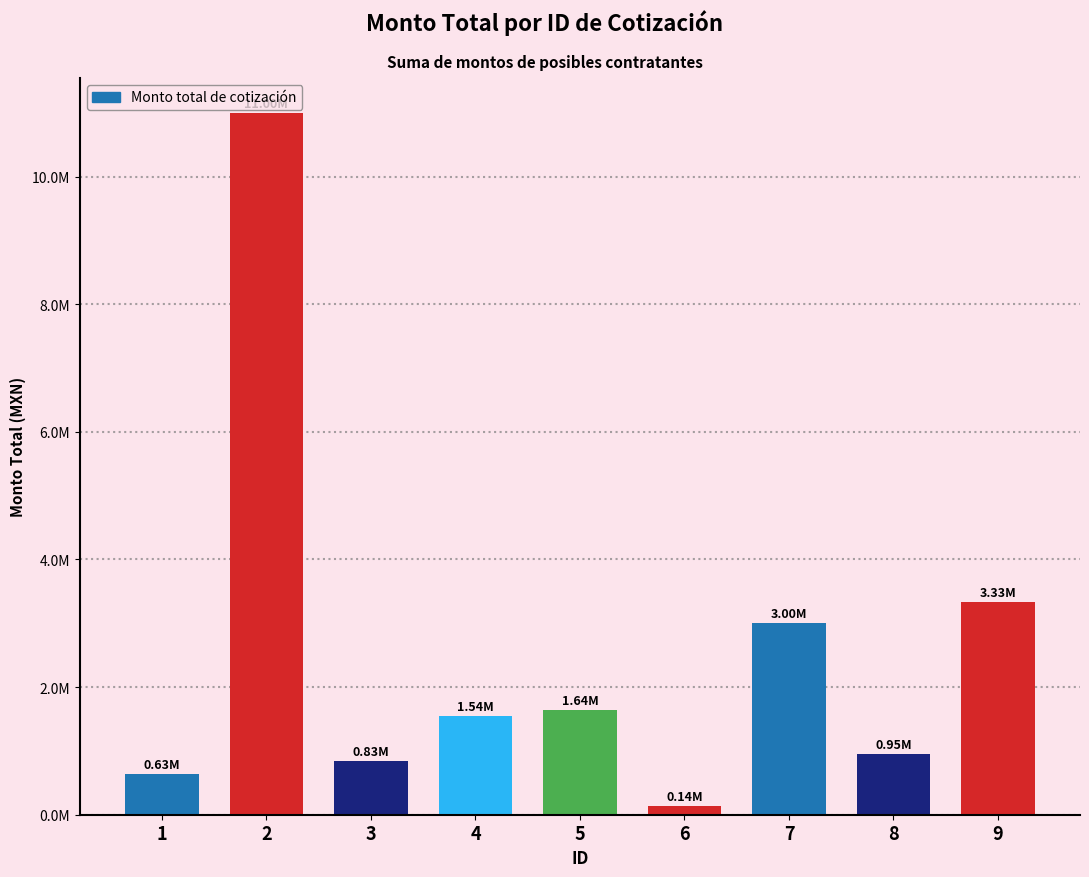

What is the value of the 4th bar from the left?

1542174.0